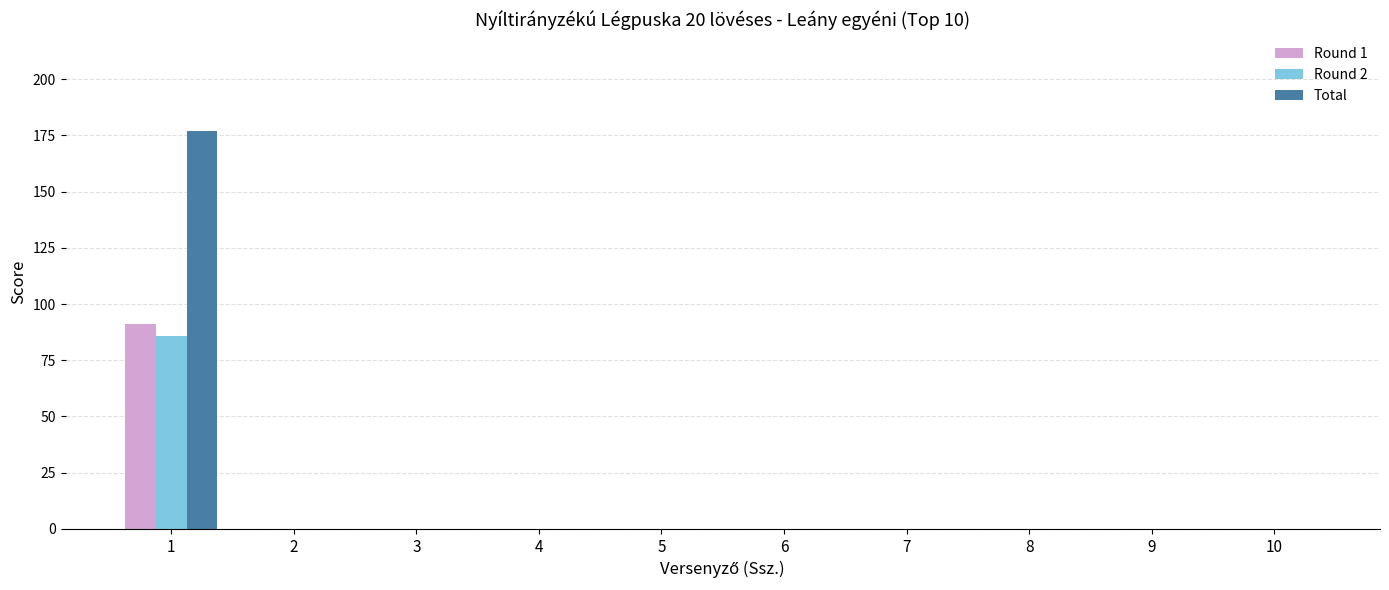

The Round 2 series shows 0 at 10. True or false?

True